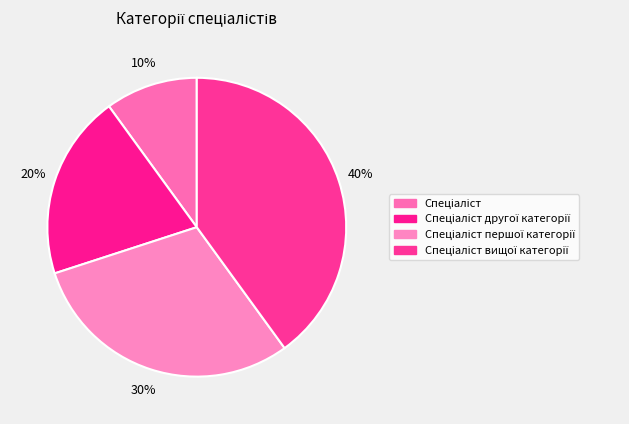

How many segments does this pie chart have?

4